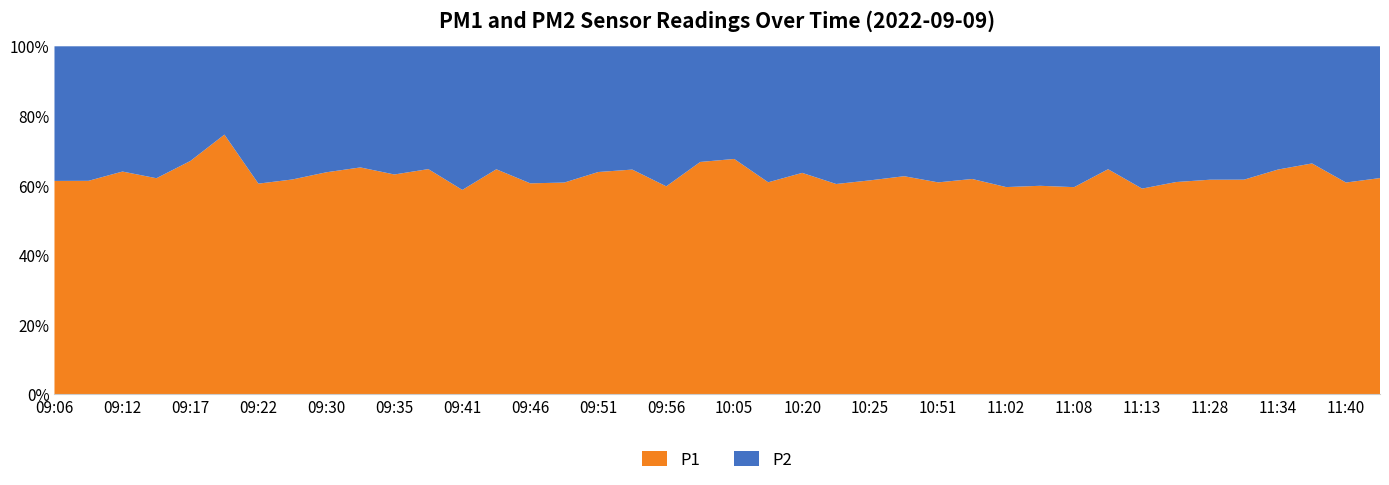

Reading right to left, what are all the values shown in this chart?

P1: 11:46=17.7	11:40=16.9	11:37=21.4	11:34=17.7	11:31=19.0	11:28=15.8	11:25=15.8	11:13=14.2	11:10=21.8	11:08=15.4	11:05=14.4	11:02=14.6	11:00=18.4	10:51=17.4	10:46=17.1	10:25=16.8	10:23=15.1	10:20=17.9	10:08=21.6	10:05=25.4	10:02=61.0	09:56=15.2	09:54=18.6	09:51=17.9	09:49=17.9	09:46=16.2	09:43=19.0	09:41=13.1	09:38=19.5	09:35=16.9	09:33=18.6	09:30=19.1	09:28=16.4	09:22=15.9	09:20=28.4	09:17=20.9	09:15=15.7	09:12=17.2	09:09=15.3	09:06=16.7
P2: 11:46=10.8	11:40=10.9	11:37=10.9	11:34=9.7	11:31=11.8	11:28=9.8	11:25=10.1	11:13=9.8	11:10=11.9	11:08=10.5	11:05=9.6	11:02=9.9	11:00=11.3	10:51=11.2	10:46=10.2	10:25=10.5	10:23=9.8	10:20=10.2	10:08=13.9	10:05=12.1	10:02=30.4	09:56=10.2	09:54=10.2	09:51=10.1	09:49=11.5	09:46=10.5	09:43=10.4	09:41=9.2	09:38=10.6	09:35=9.9	09:33=9.9	09:30=10.8	09:28=10.1	09:22=10.4	09:20=9.7	09:17=10.2	09:15=9.6	09:12=9.7	09:09=9.7	09:06=10.6